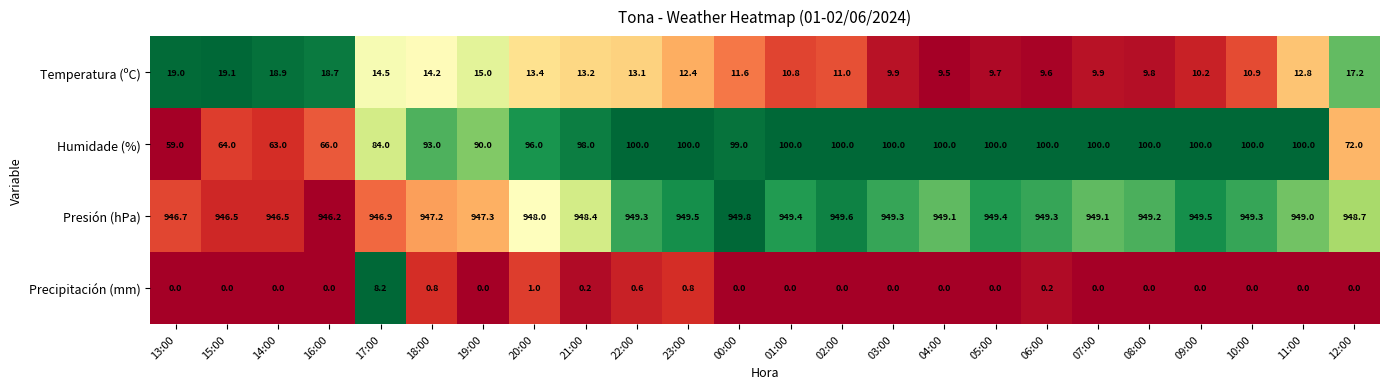

How many categories are shown in the chart?

24